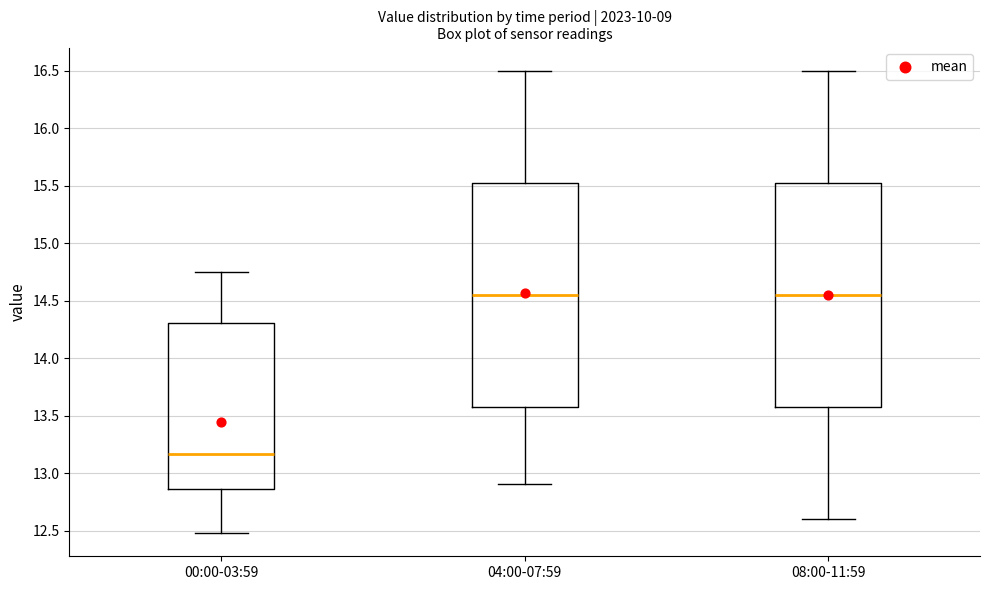

Reading left to right, transcribe this box plot: for each box, give where its median line is, the range the box spans, and where its two whiskers end, as read against the y-axis. The values are not printed on the chart, so give them approximately, as read against the axis.

00:00-03:59: median 13.15, box 12.85 to 14.30, whiskers 12.50 to 14.75
04:00-07:59: median 14.55, box 13.60 to 15.55, whiskers 12.90 to 16.50
08:00-11:59: median 14.55, box 13.60 to 15.55, whiskers 12.60 to 16.50